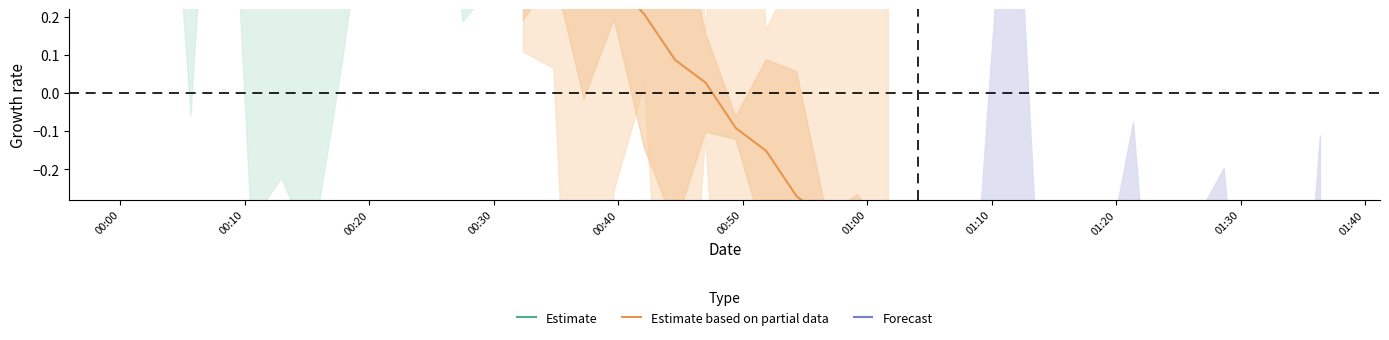

How many data points in Forecast are less than -1?

8